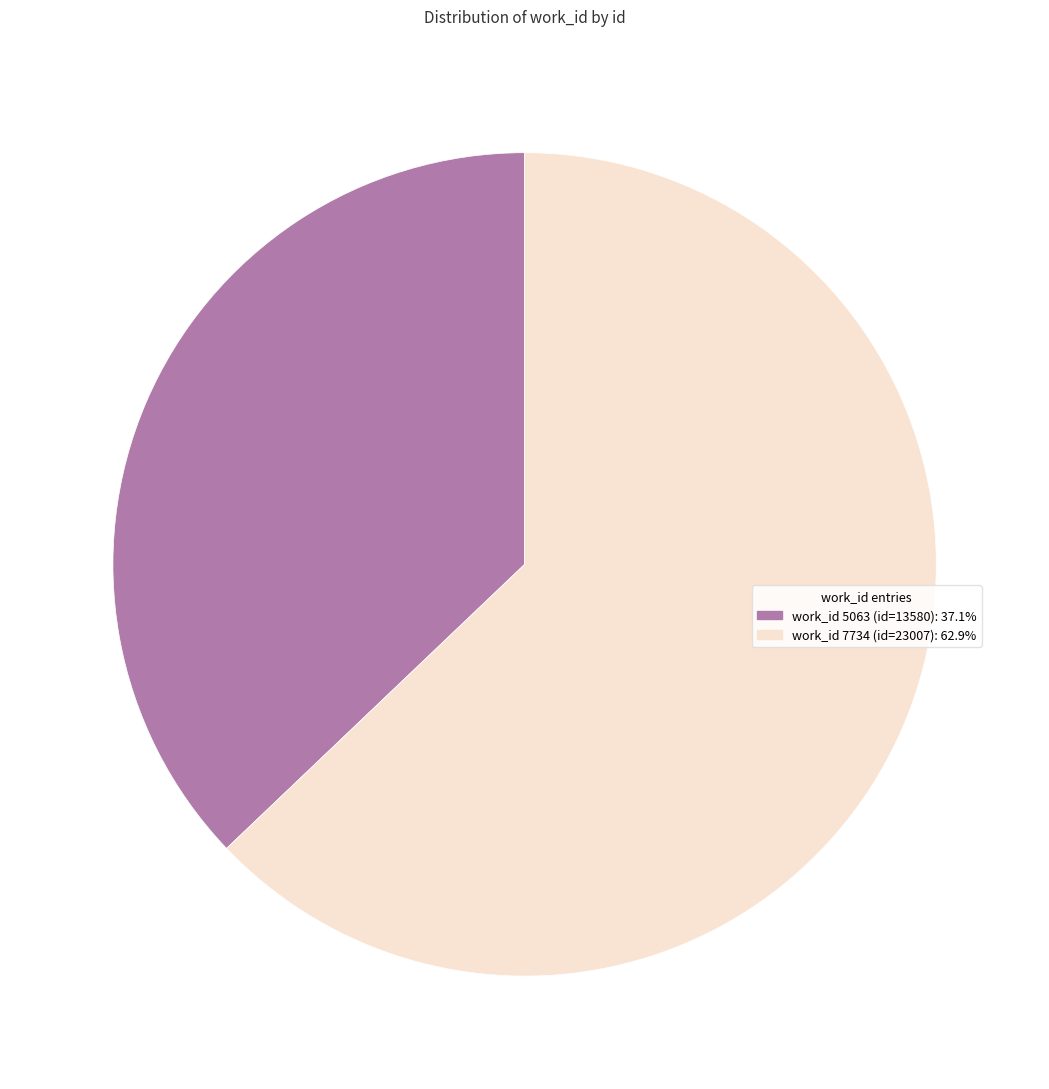

Is there a majority slice in this chart?

Yes